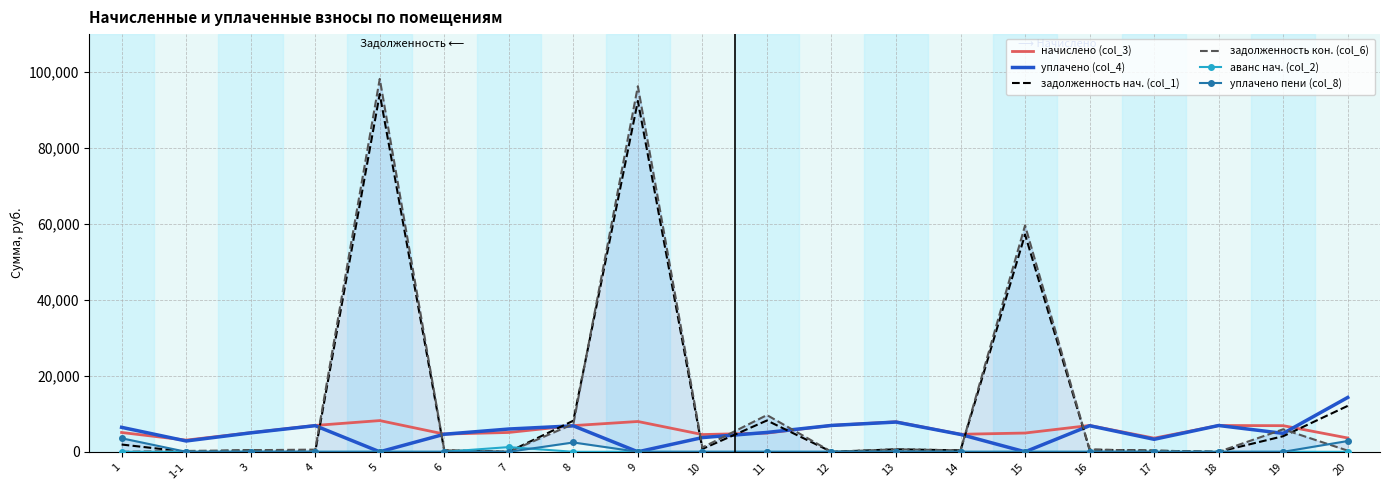

The задолженность кон. (col_6) series shows 384.6 at 14. True or false?

True